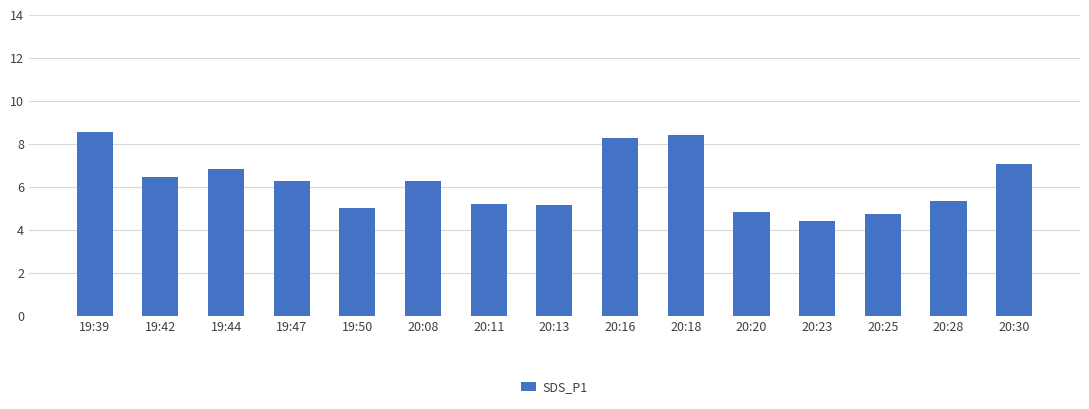

Are the bars horizontal?

No